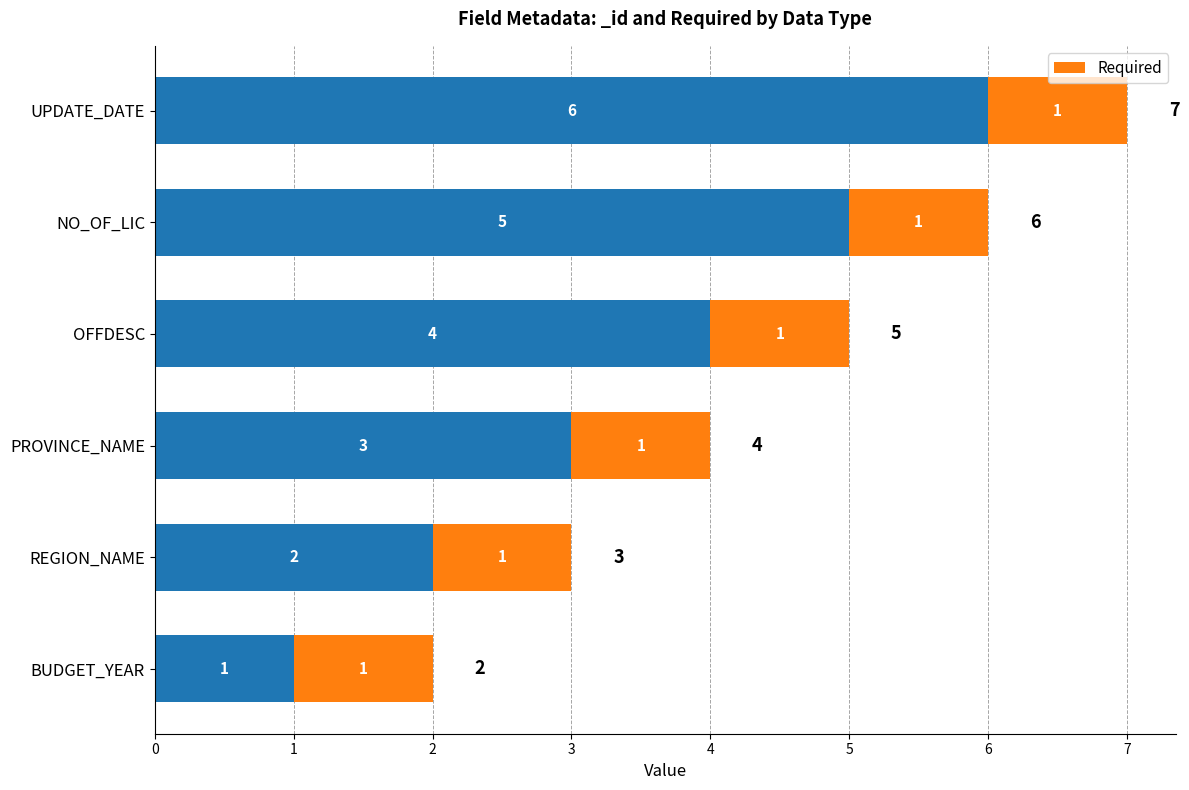

Does the chart contain any negative values?

No